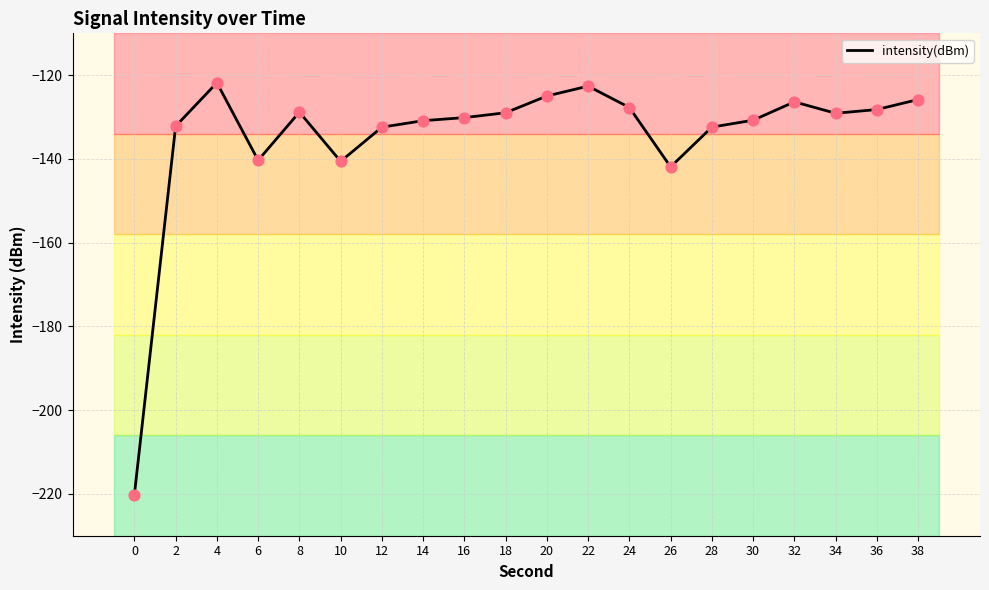

Which has a higher value, 26 or 14?

14